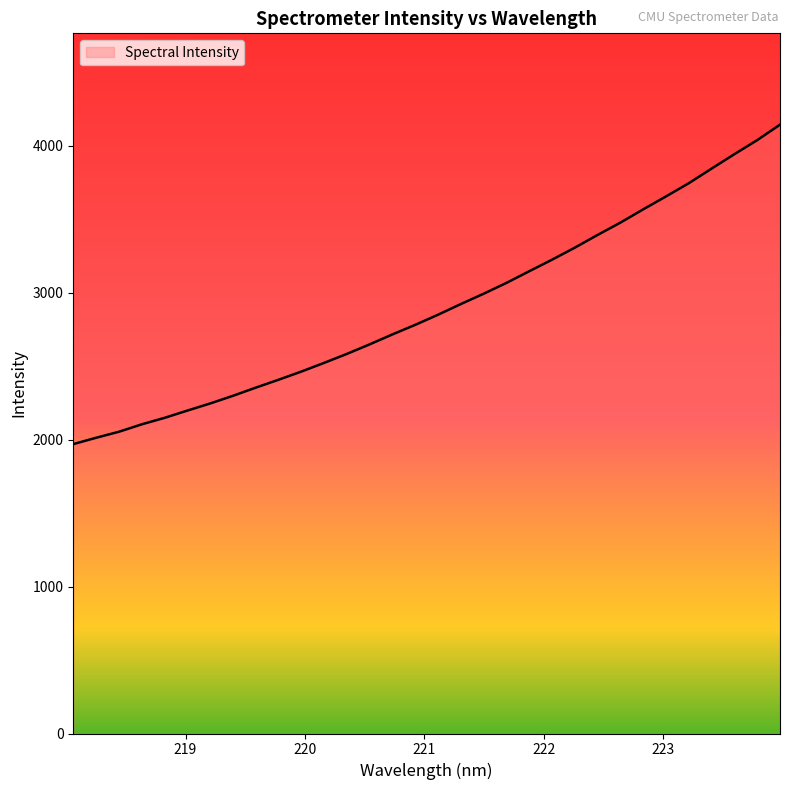

What is the difference between the maximum and minimum values?

2173.5